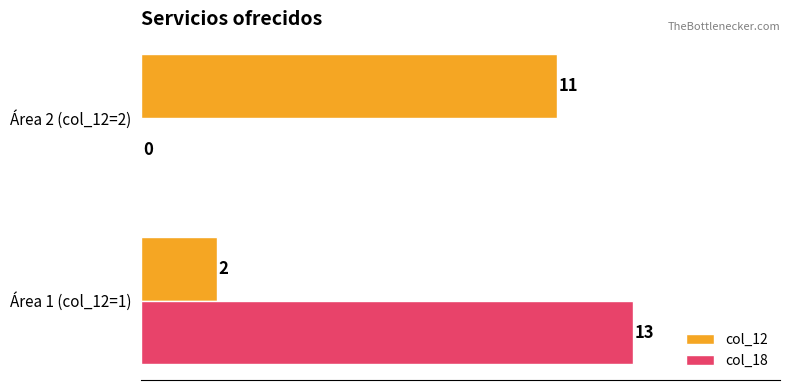

Is the value of col_12 at Área 1 (col_12=1) greater than the value of col_18 at Área 1 (col_12=1)?

No